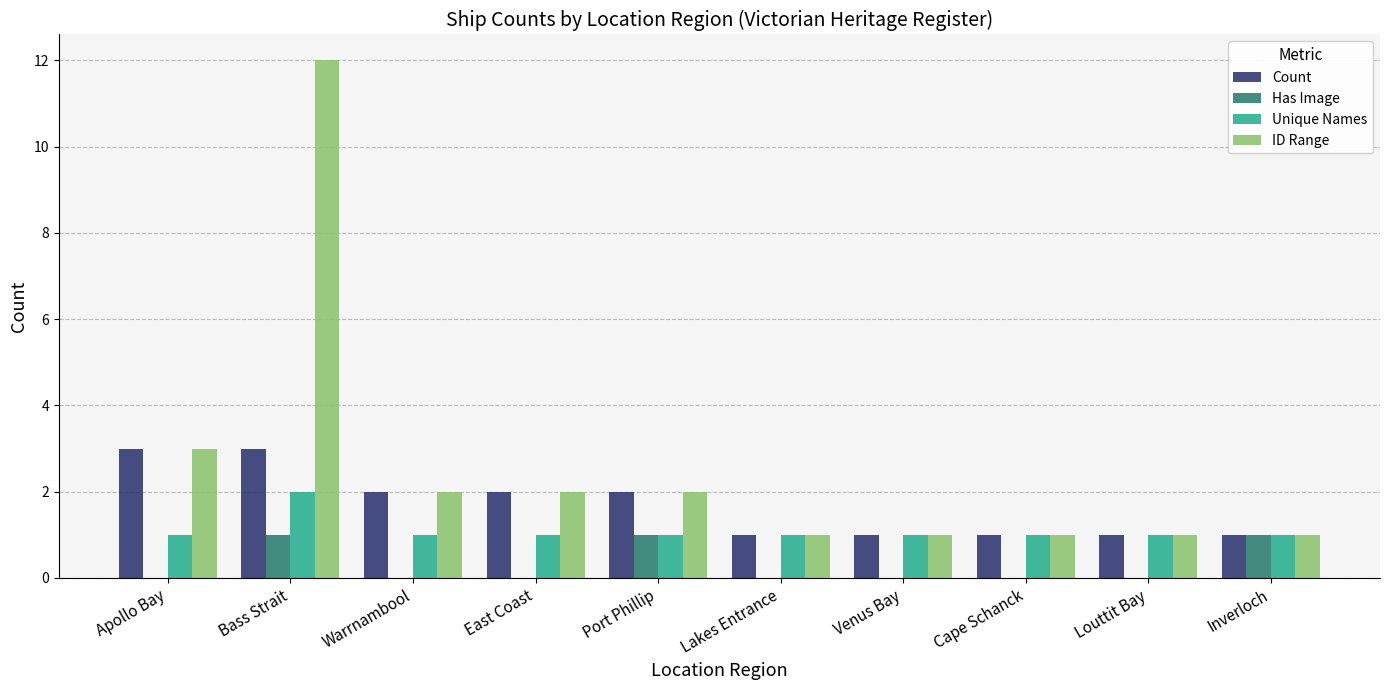

How many groups of bars are there?

10